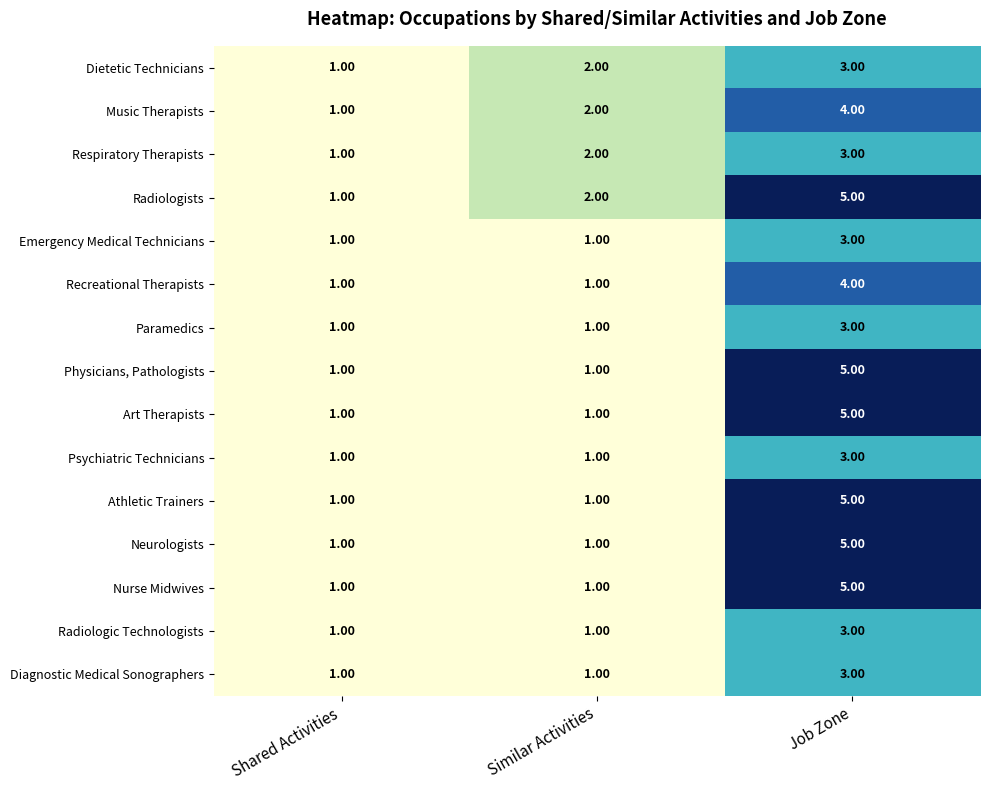

How many values in the Psychiatric Technicians series exceed 1?

1